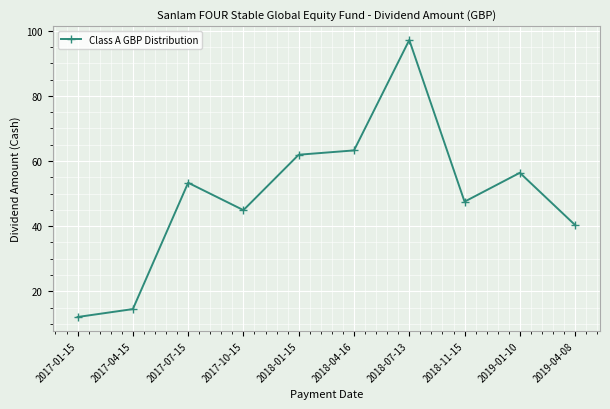

What is the difference between the maximum and minimum values?

85.0